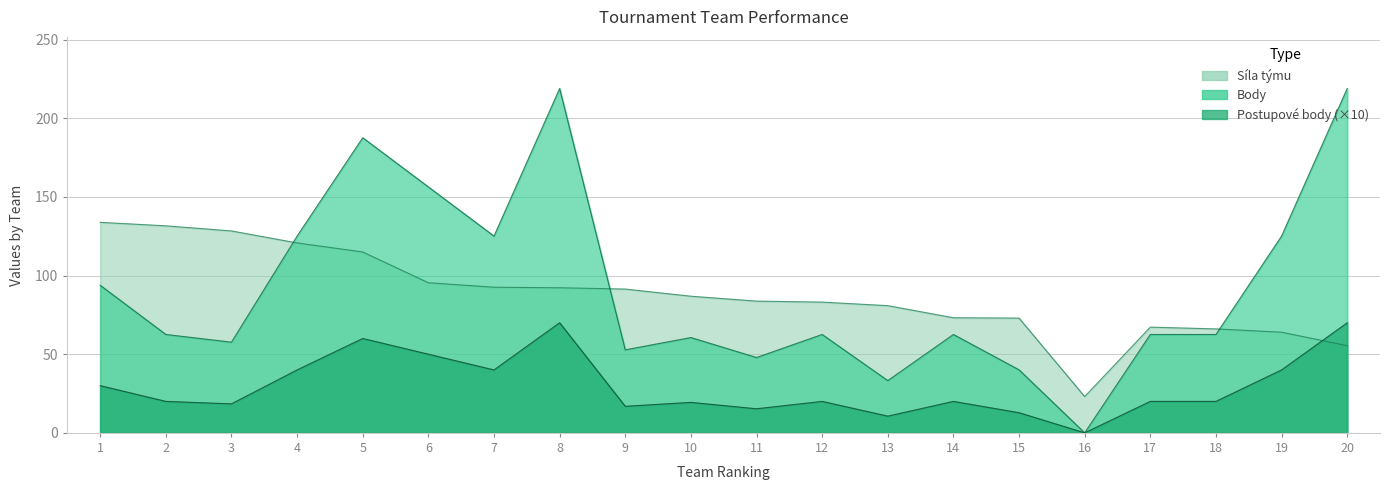

True or false: Body and Postupove body intersect in this chart.

False